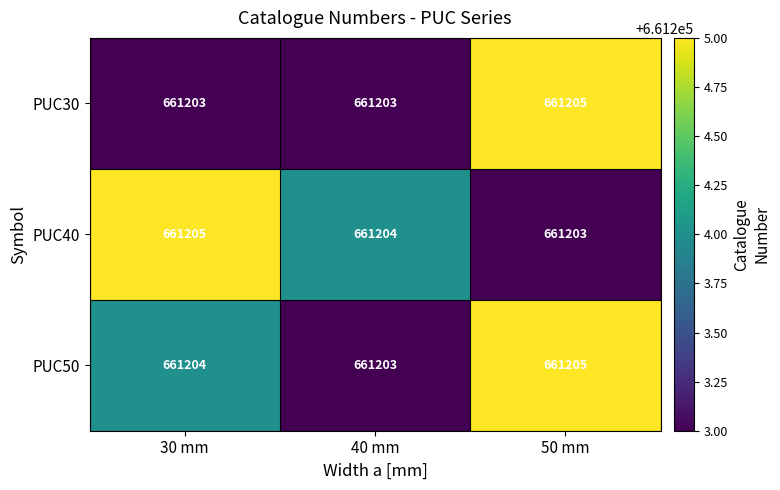

What is the minimum value shown in the chart?

661203